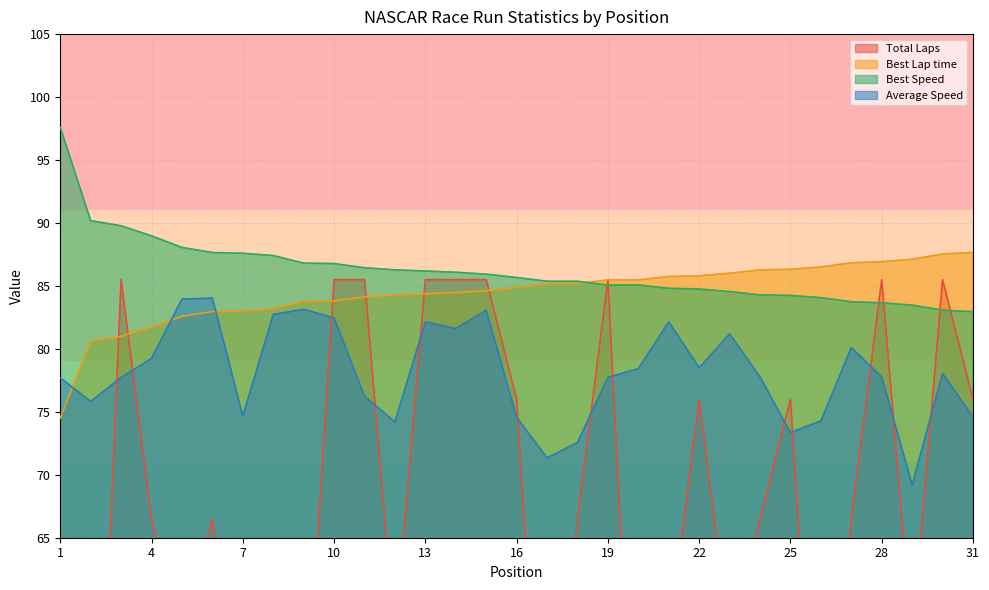

True or false: Average Speed and Best Speed cross at least once.

False